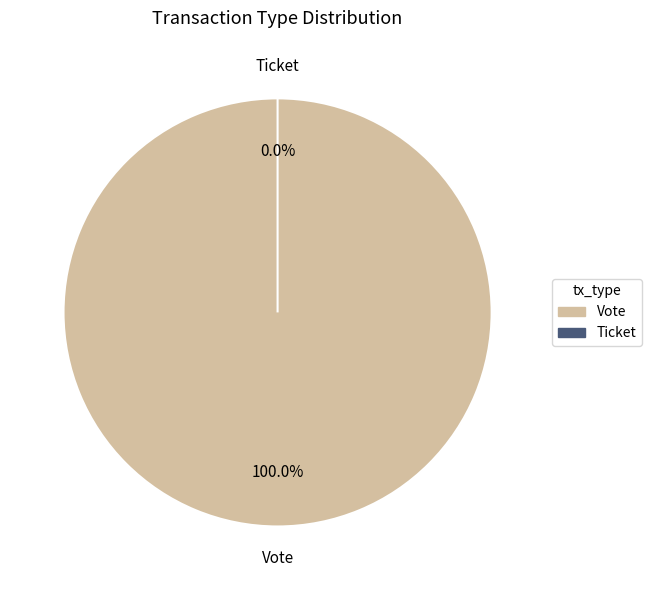

Which has a higher value, Vote or Ticket?

Vote